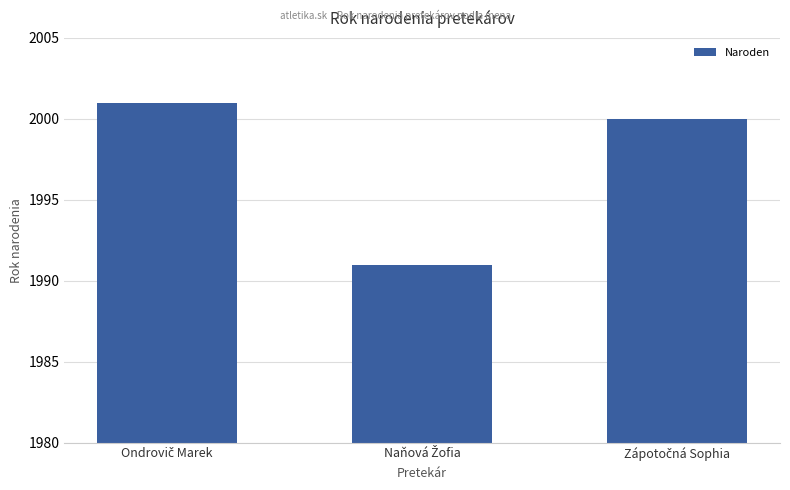

What is the value of the 2nd bar from the left?

1991